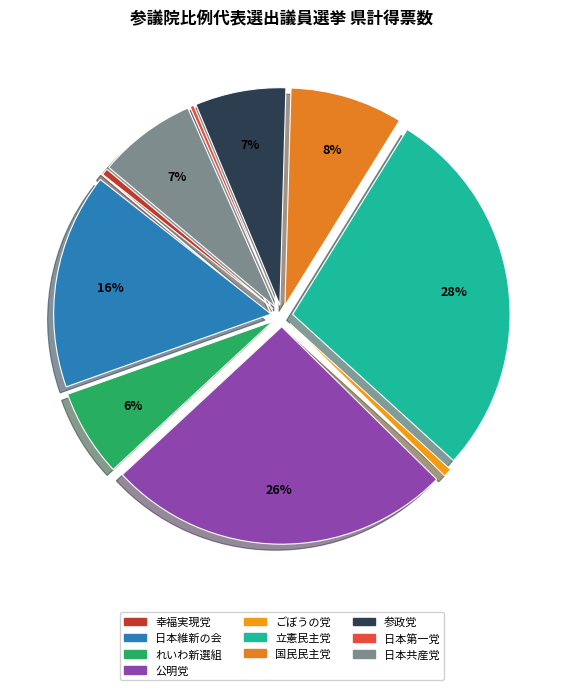

What is the change in value from 幸福実現党 to 日本共産党?

+12556.7